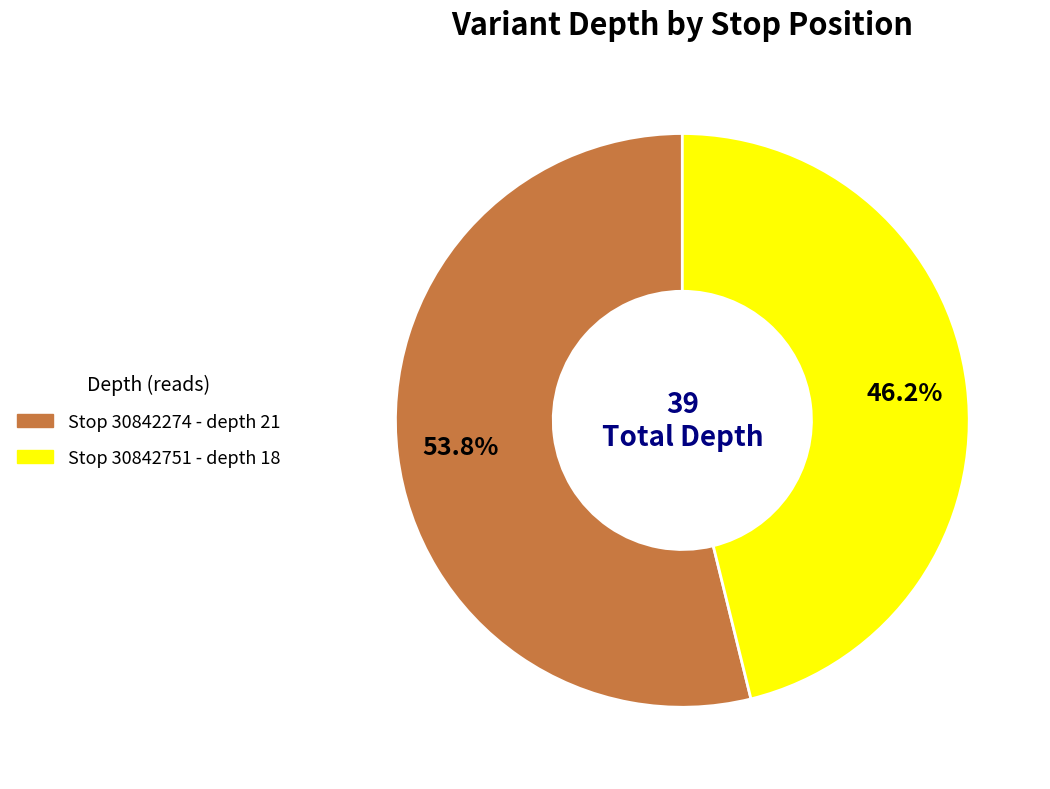

Does any single category account for the majority?

Yes